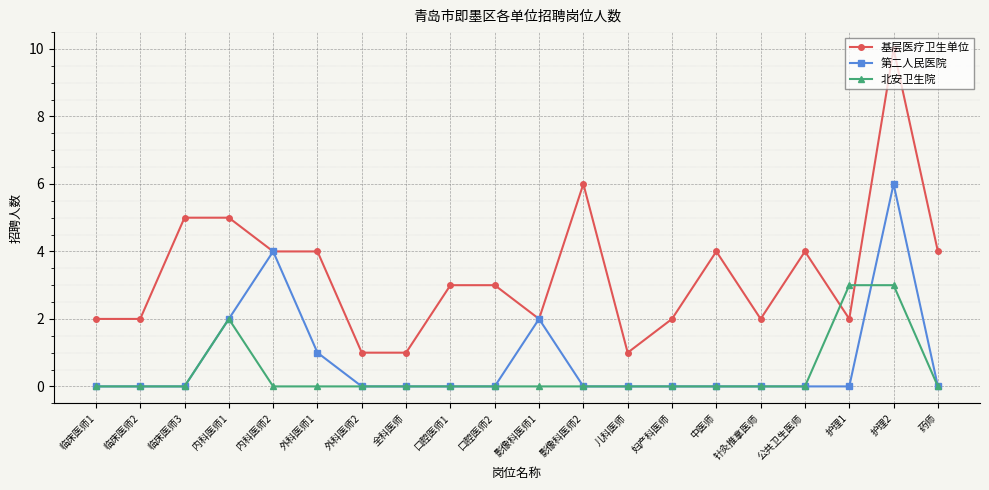

What is the value of the 北安卫生院 point at the 18th from the left?

3